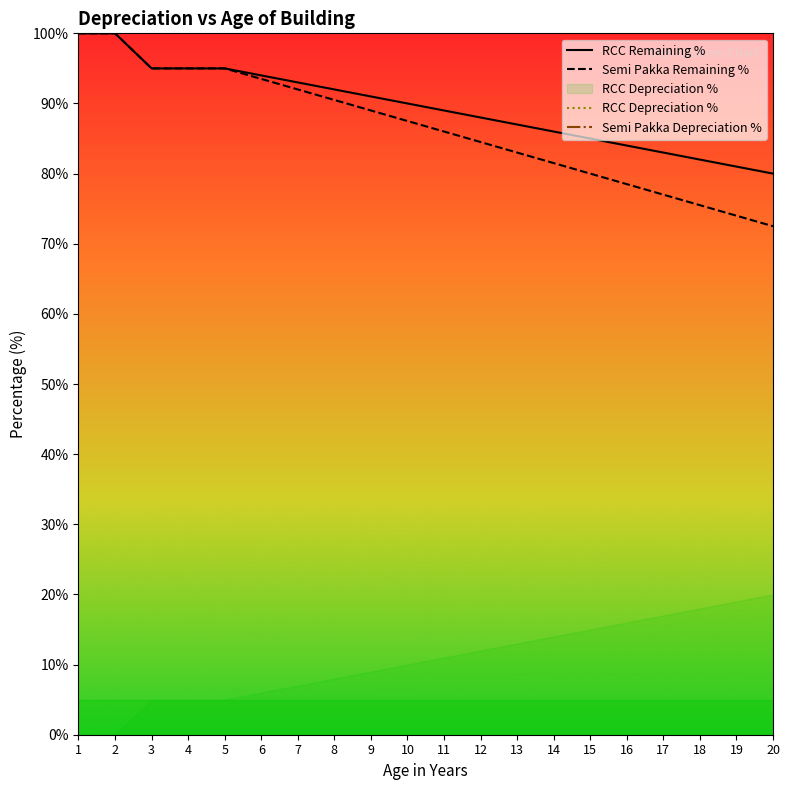

What is the highest value of the Semi Pakka Remaining % series?

100.0